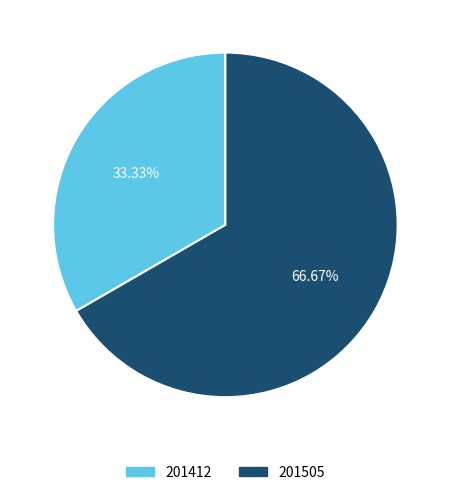

Is it true that 201505 is 67% of the pie?

True